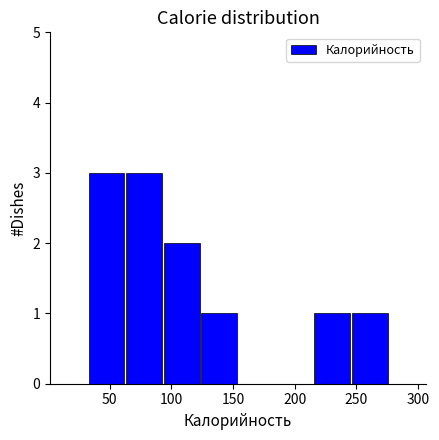

How tall is the bar that spans 95 to 125 on the x-axis? Neither the bar edges nor the heights are printed on the chart, so give them approximately, as read against the axes.

2